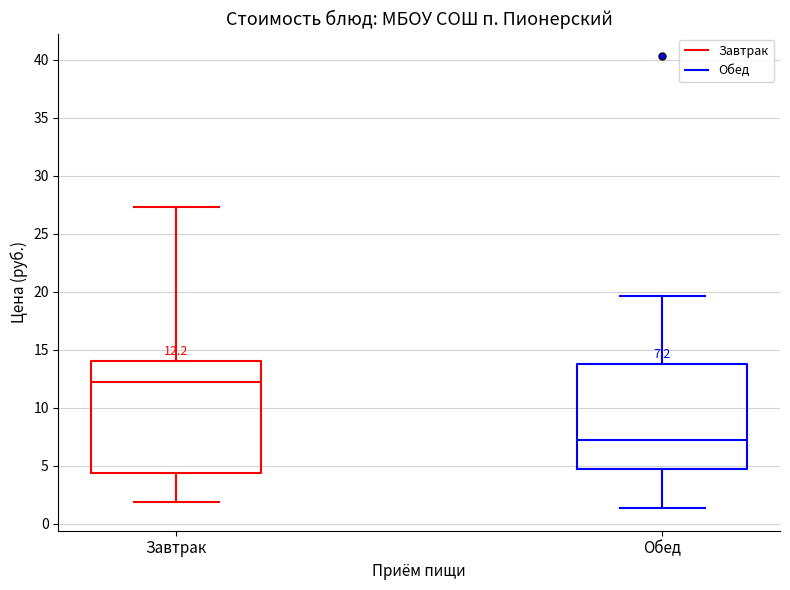

Which box has the lowest median line?

Обед